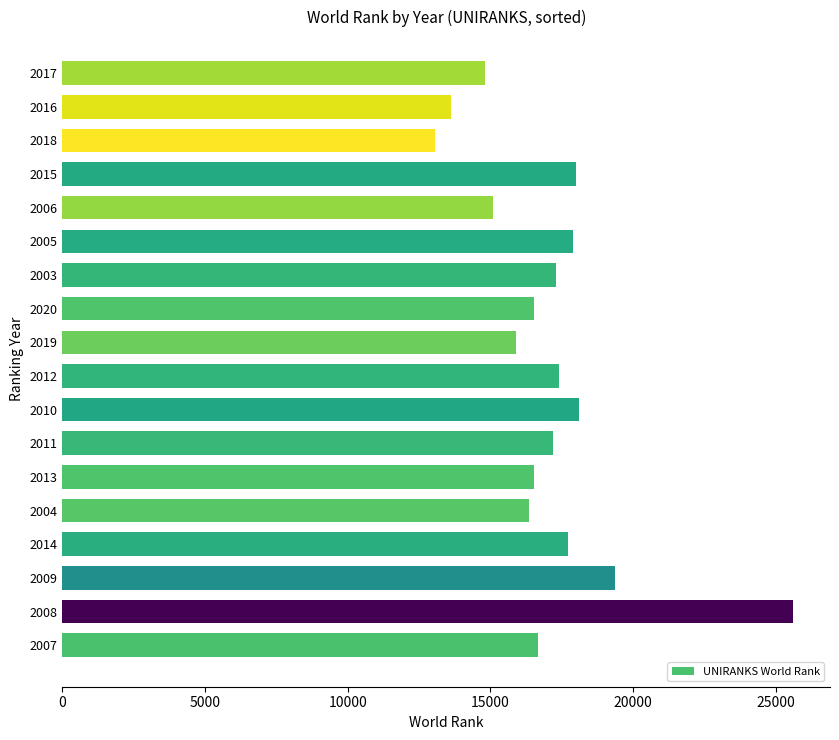

What is the sum of the values at 2017 and 2009?

34164.0